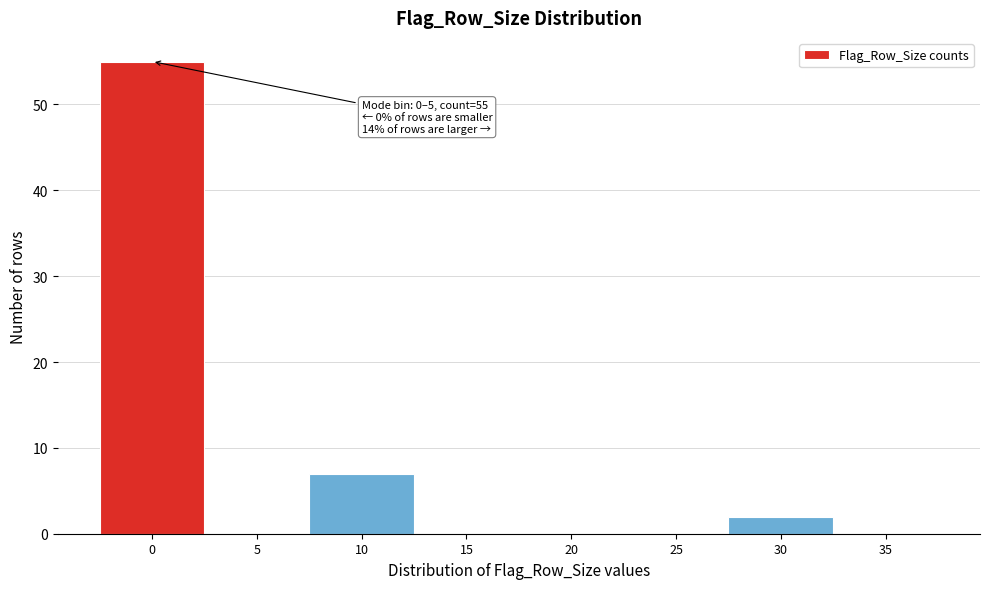

Reading left to right, list all the values displayed in this chart.

0=55	5=0	10=7	15=0	20=0	25=0	30=2	35=0